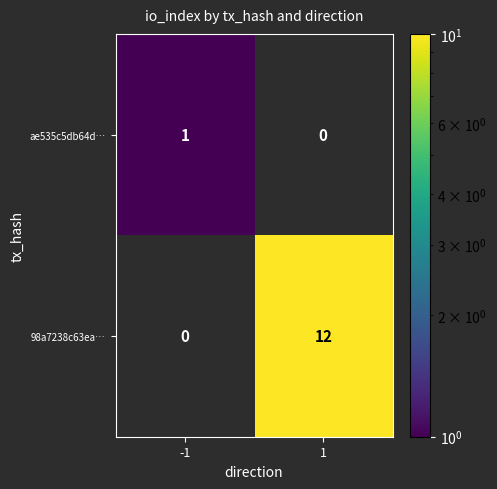

Reading left to right, transcribe all the data shown in this chart.

ae535c5db64d…: 1	0
98a7238c63ea…: 0	12